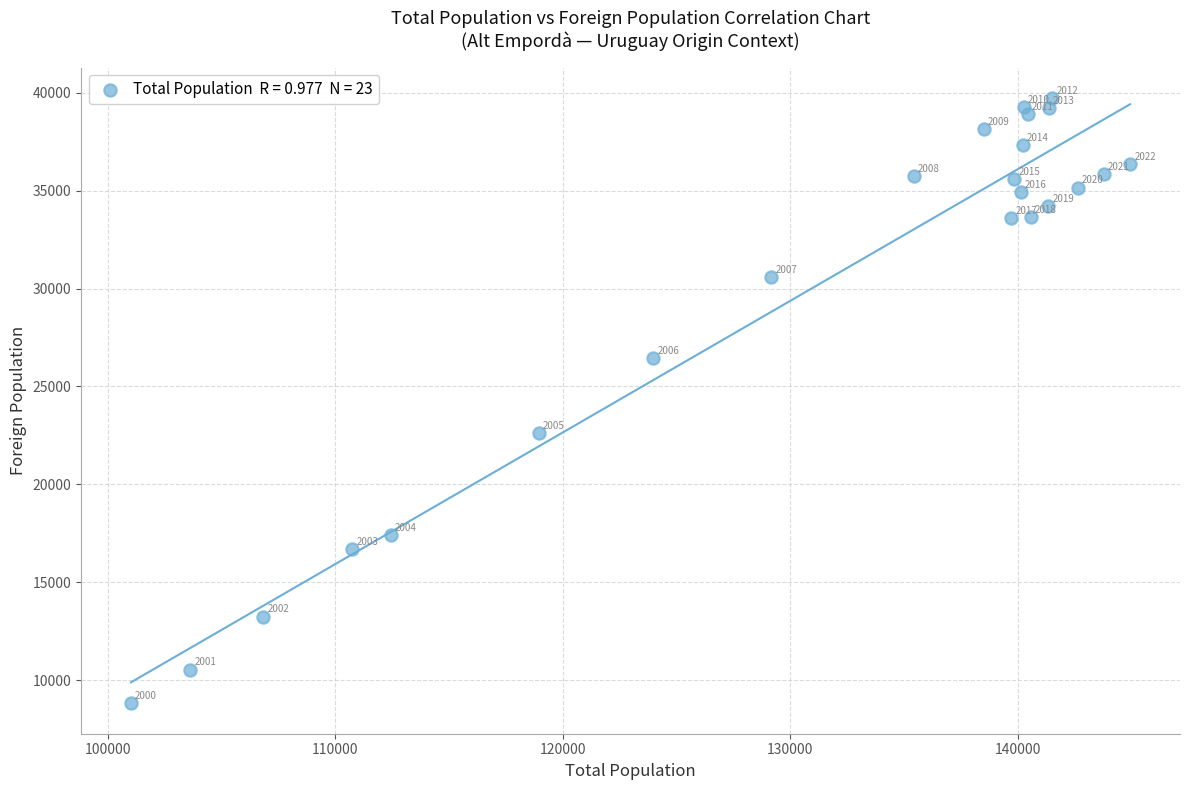

What Y value in the scatter plot is closest to 24275?

22640